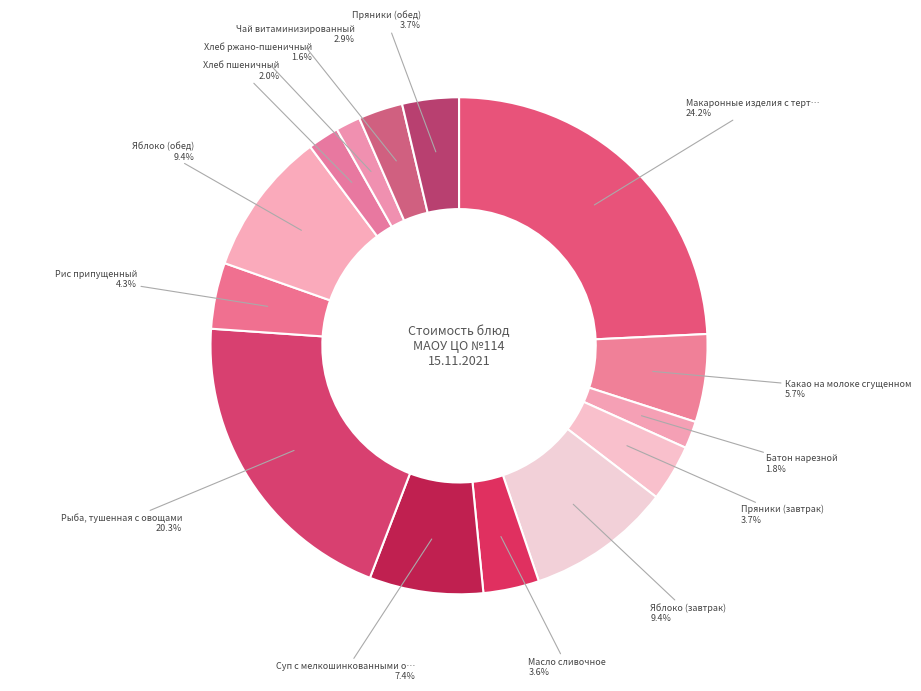

How many segments does this pie chart have?

14